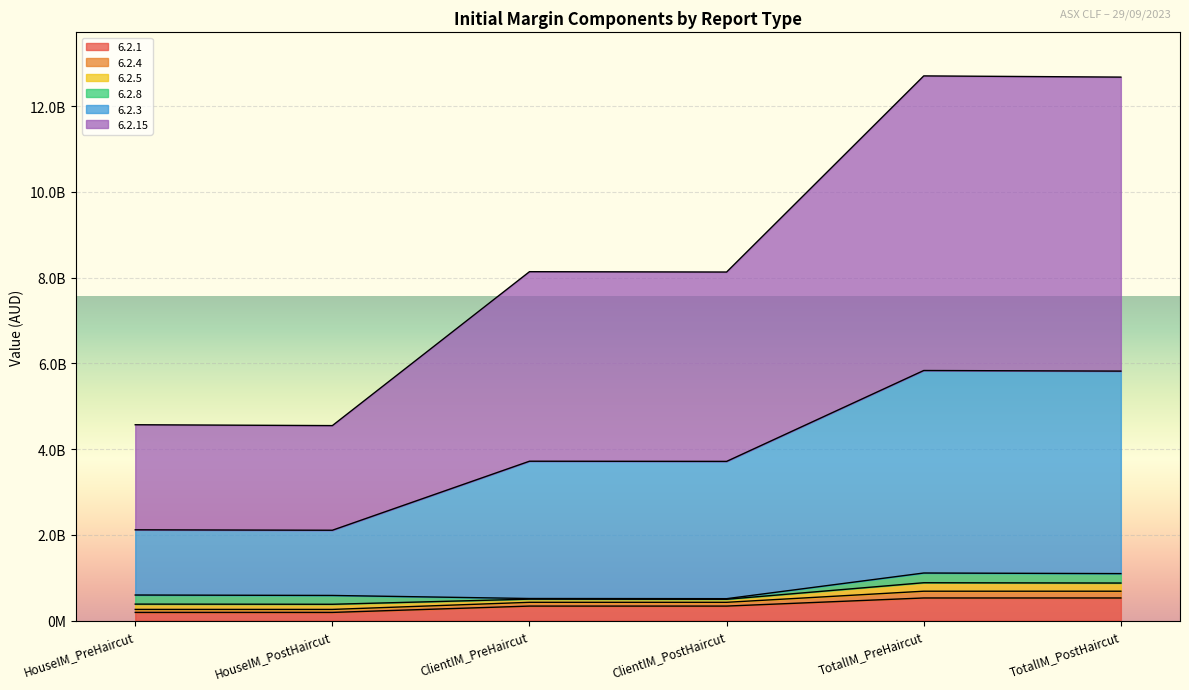

Is it true that 6.2.4 equals 214622016.0 at TotalIM_PostHaircut?

False